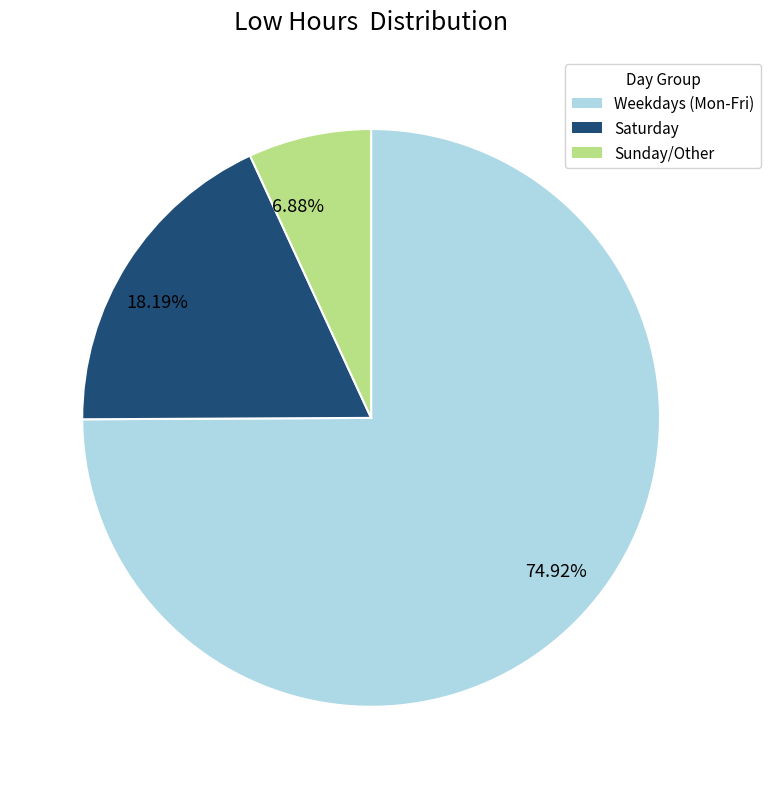

To the nearest percent, what is the difference between the largest and smallest slice percentages?

68%